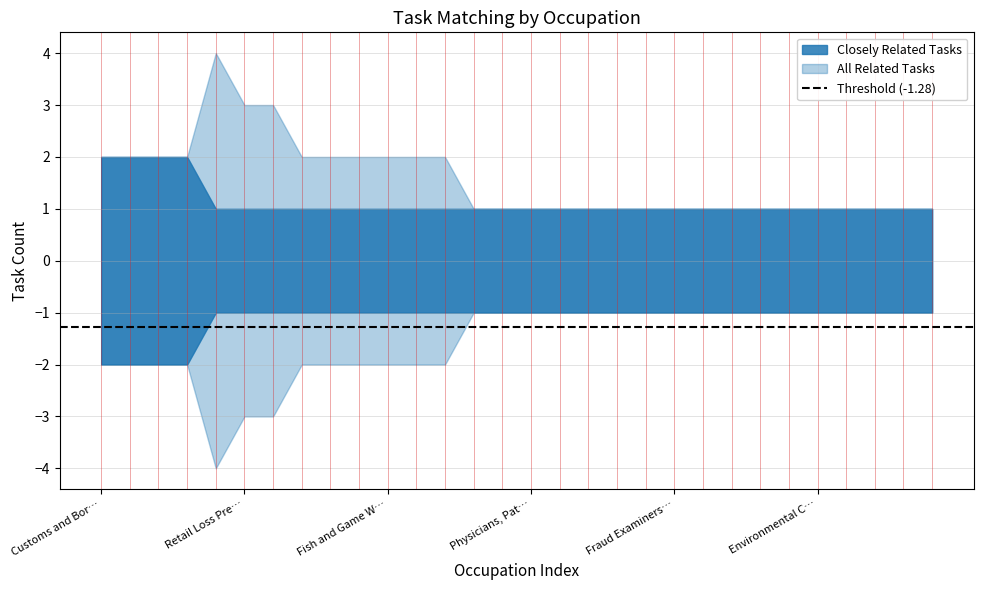

Reading right to left, extract all data points from this chart.

Closely Related Tasks: 1	1	1	1	1	1	1	1	1	1	1	1	1	1	1	1	1	1	1	1	1	1	1	1	1	1	2	2	2	2
All Related Tasks: 1	1	1	1	1	1	1	1	1	1	1	1	1	1	1	1	1	2	2	2	2	2	2	3	3	4	2	2	2	2